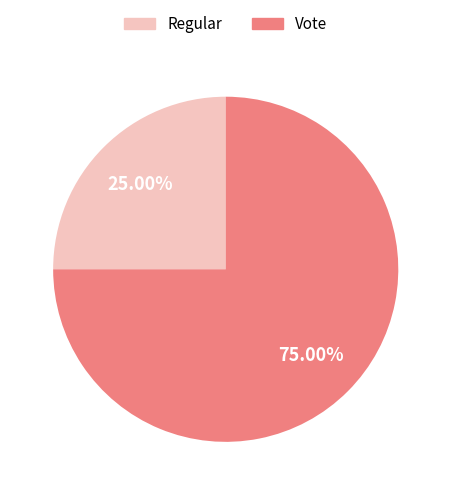

Is it true that Vote is 75% of the pie?

True